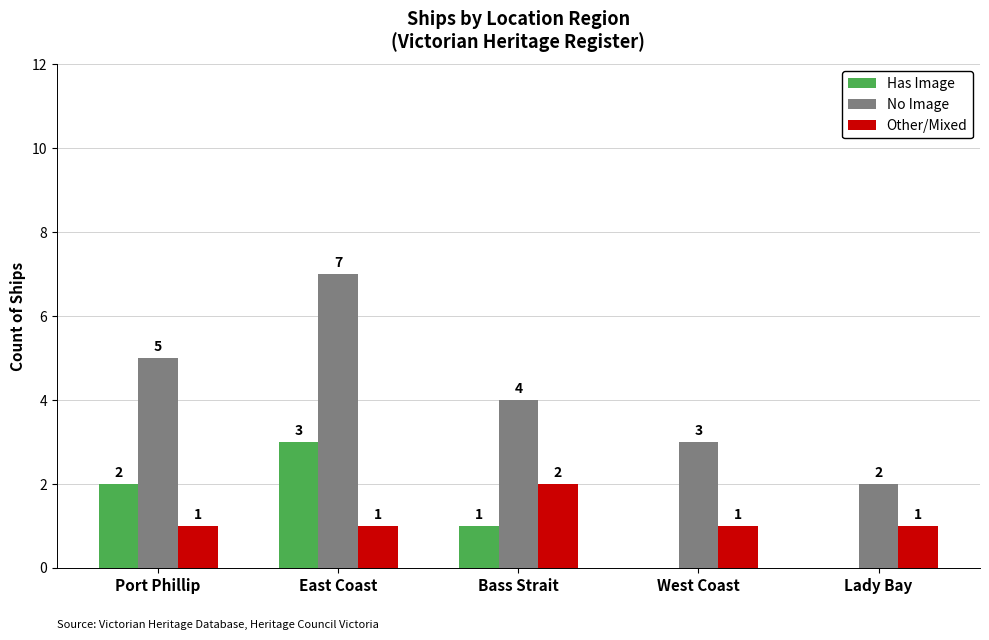

Reading left to right, list all the values displayed in this chart.

Has Image: 2	3	1	0	0
No Image: 5	7	4	3	2
Other/Mixed: 1	1	2	1	1